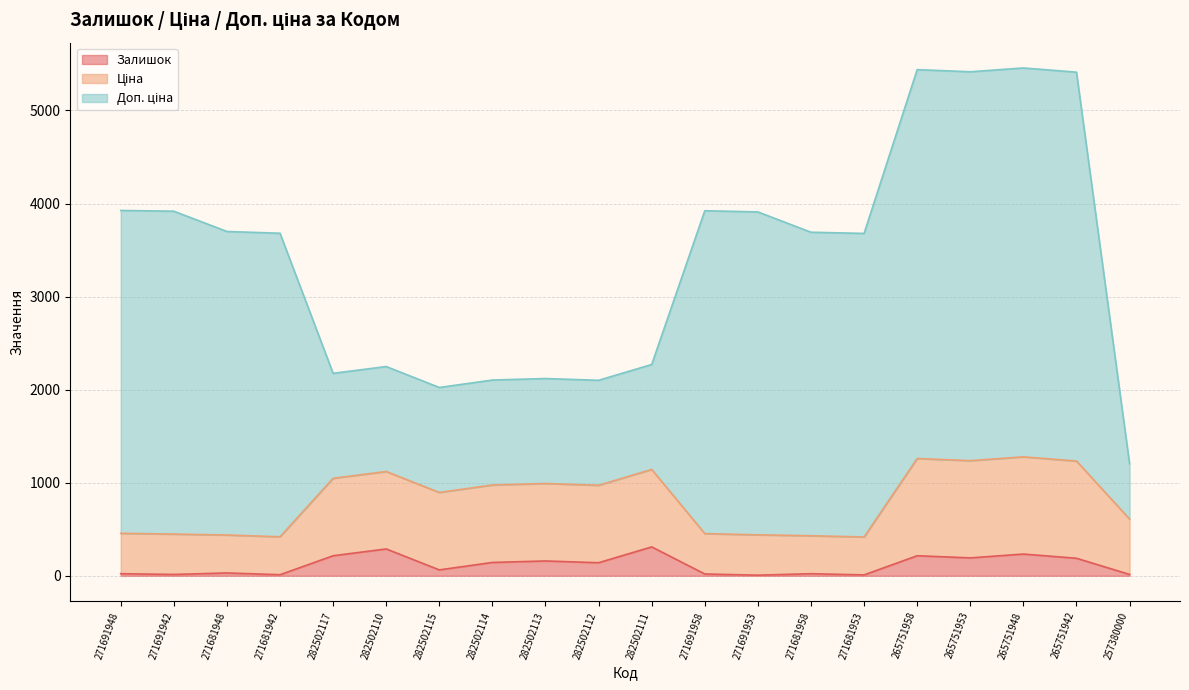

Where is Залишок nearest to the value 158?

282502113